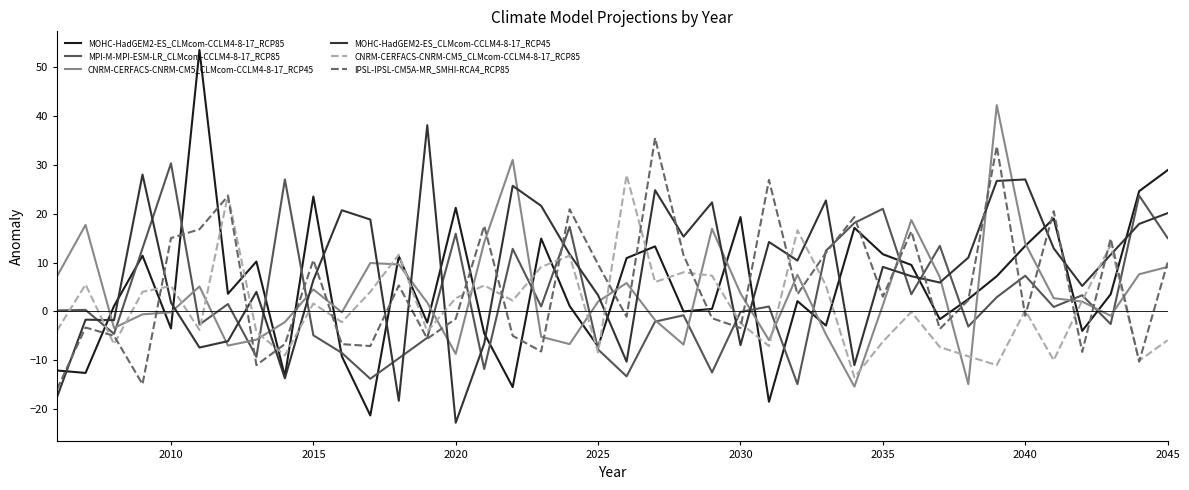

What is the difference between the maximum and minimum values in the MOHC-HadGEM2-ES_CLMcom-CCLM4-8-17_RCP85 series?

74.8